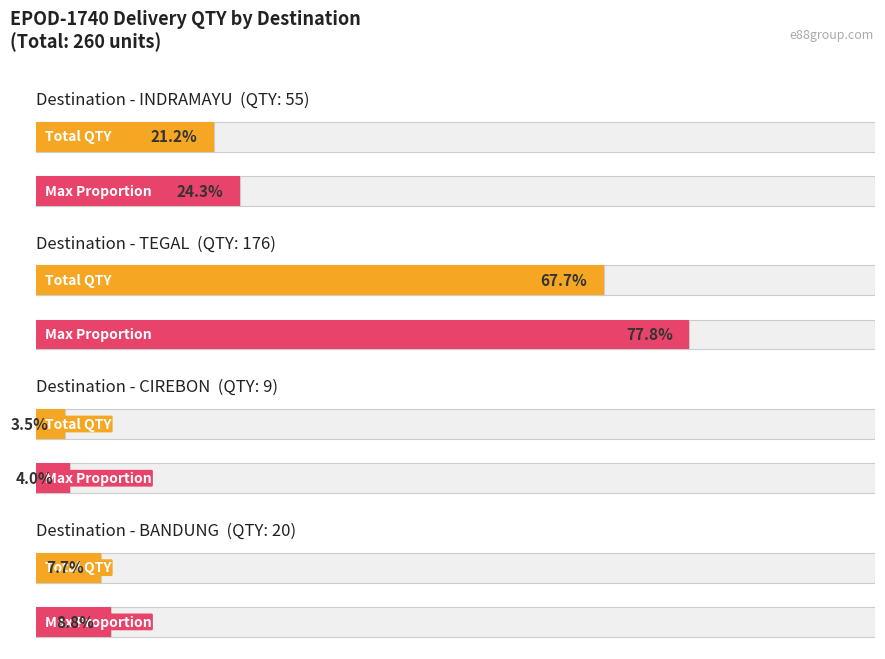

The value at TEGAL is 8. True or false?

False